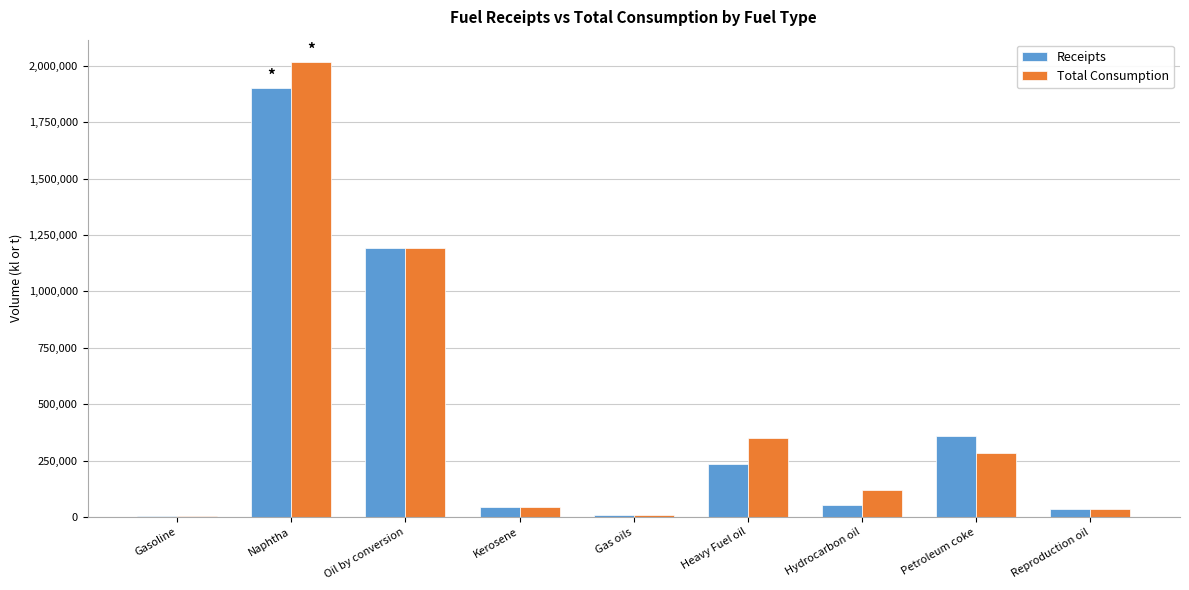

Is it true that Total Consumption equals 2015784 at Naphtha?

True